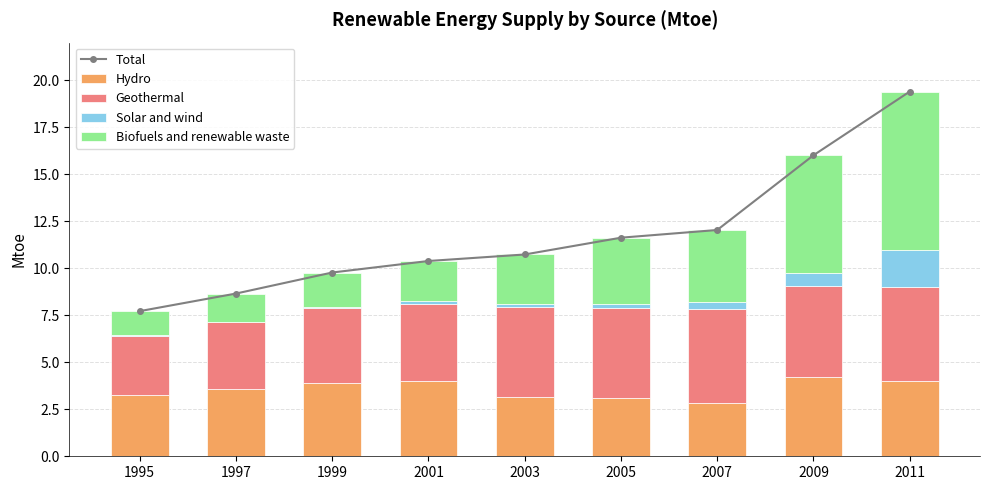

What is the total value across all series at 2005?

23.3